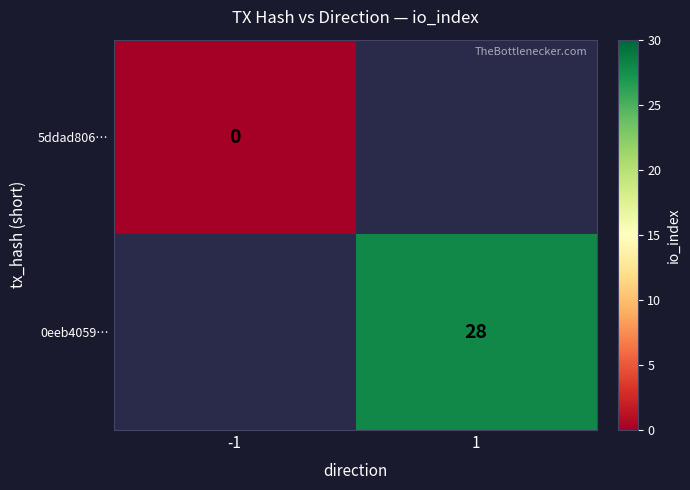

Count the number of data series in this chart.

2